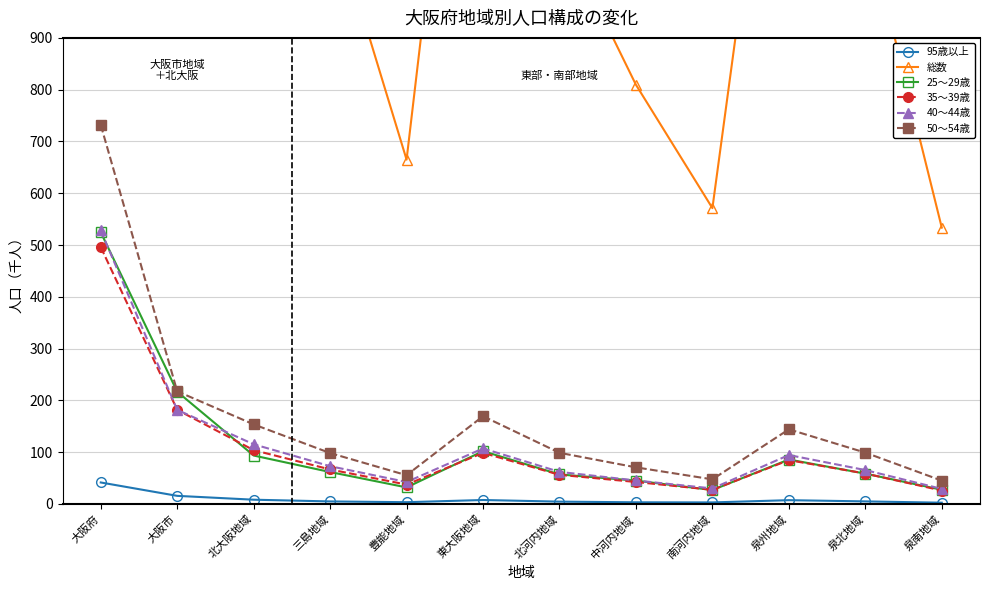

What is the smallest value displayed?

2.4